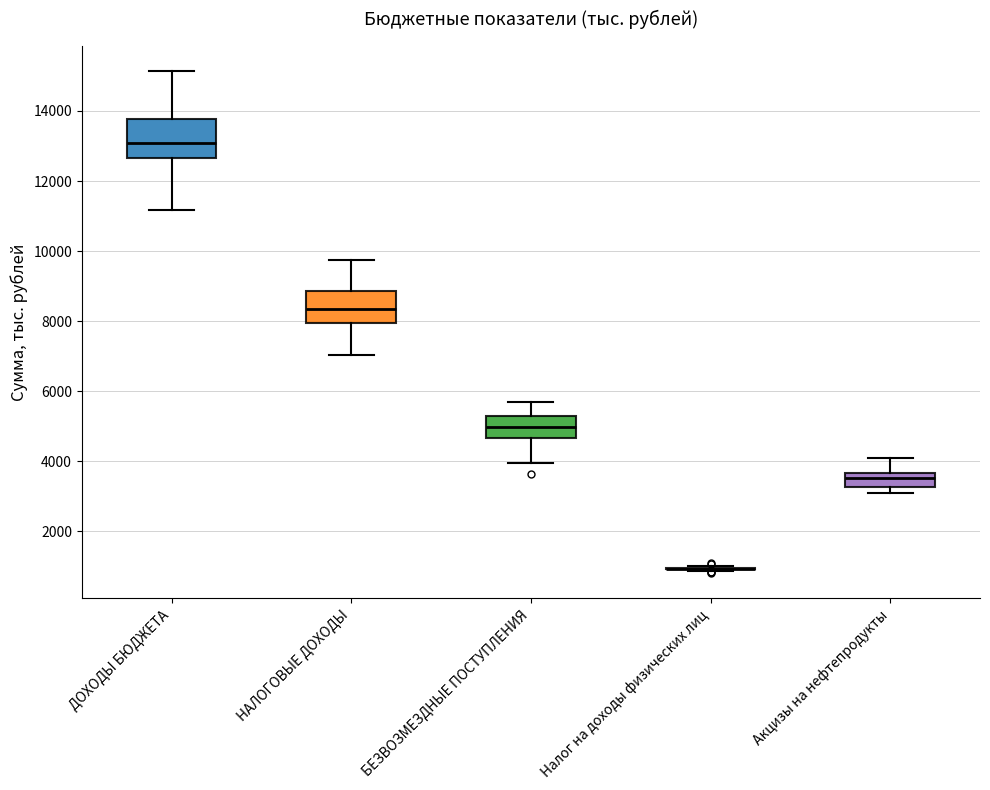

Reading left to right, read every box against the y-axis: the position of its median line, the range the box covers, and the ends of its whiskers. The values are not printed on the chart, so give them approximately, as read against the axis.

ДОХОДЫ БЮДЖЕТА: median 13000, box 12600 to 13800, whiskers 11200 to 15200
НАЛОГОВЫЕ ДОХОДЫ: median 8400, box 8000 to 8800, whiskers 7000 to 9800
БЕЗВОЗМЕЗДНЫЕ ПОСТУПЛЕНИЯ: median 5000, box 4600 to 5200, whiskers 4000 to 5600
Налог на доходы физических лиц: box collapsed to a line at 1000, whiskers 800 to 1000
Акцизы на нефтепродукты: median 3600 (inside the box), box 3200 to 3600, whiskers 3000 to 4000